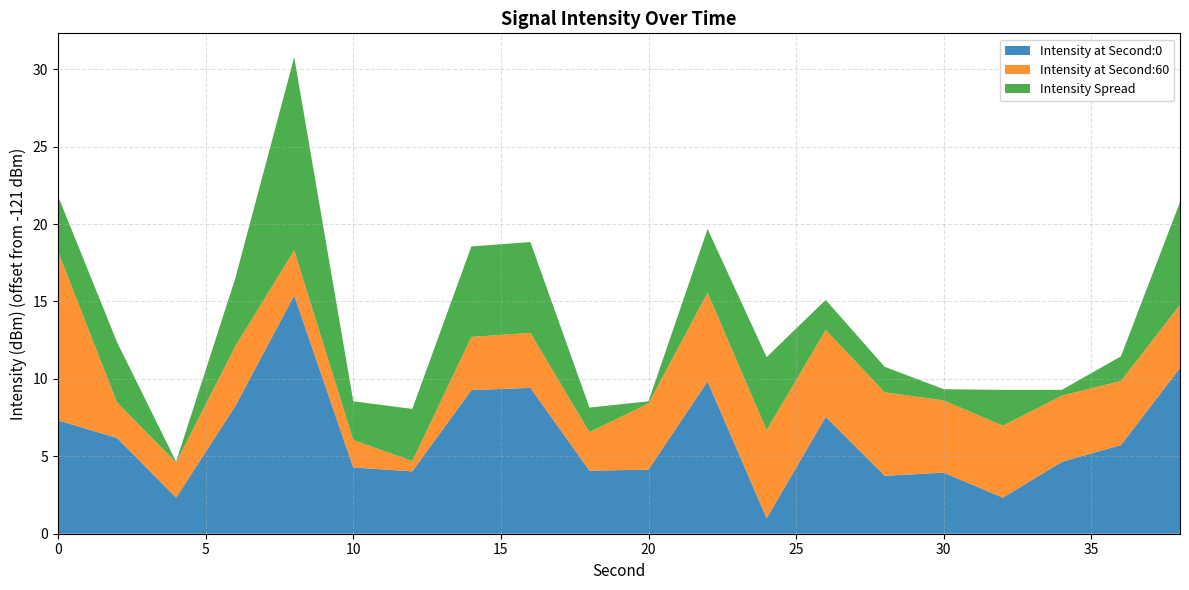

True or false: Intensity at Second:0 has a value of 11.1 at 0.

False